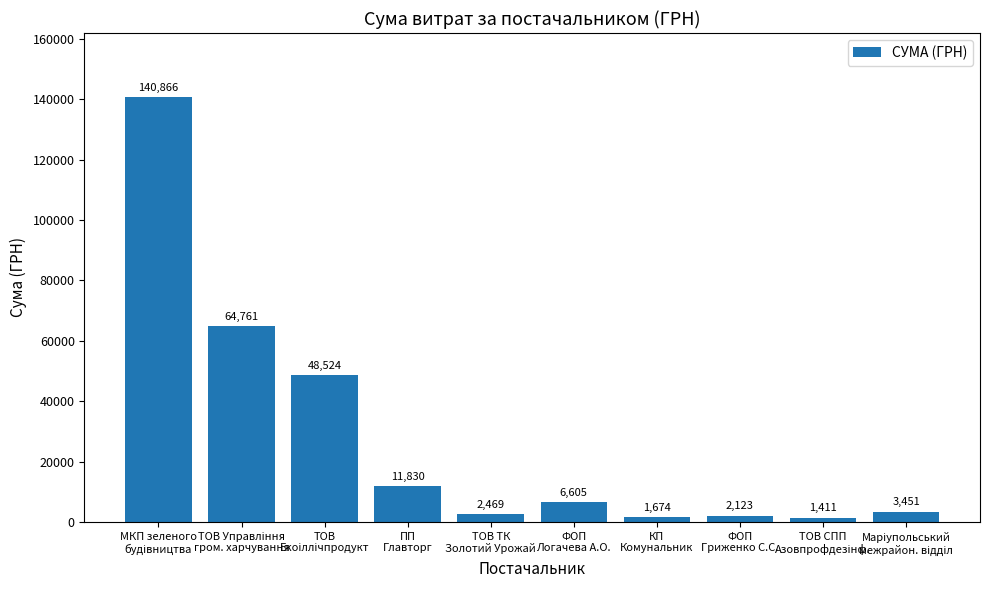

What is the difference between the maximum and minimum values?

139455.3